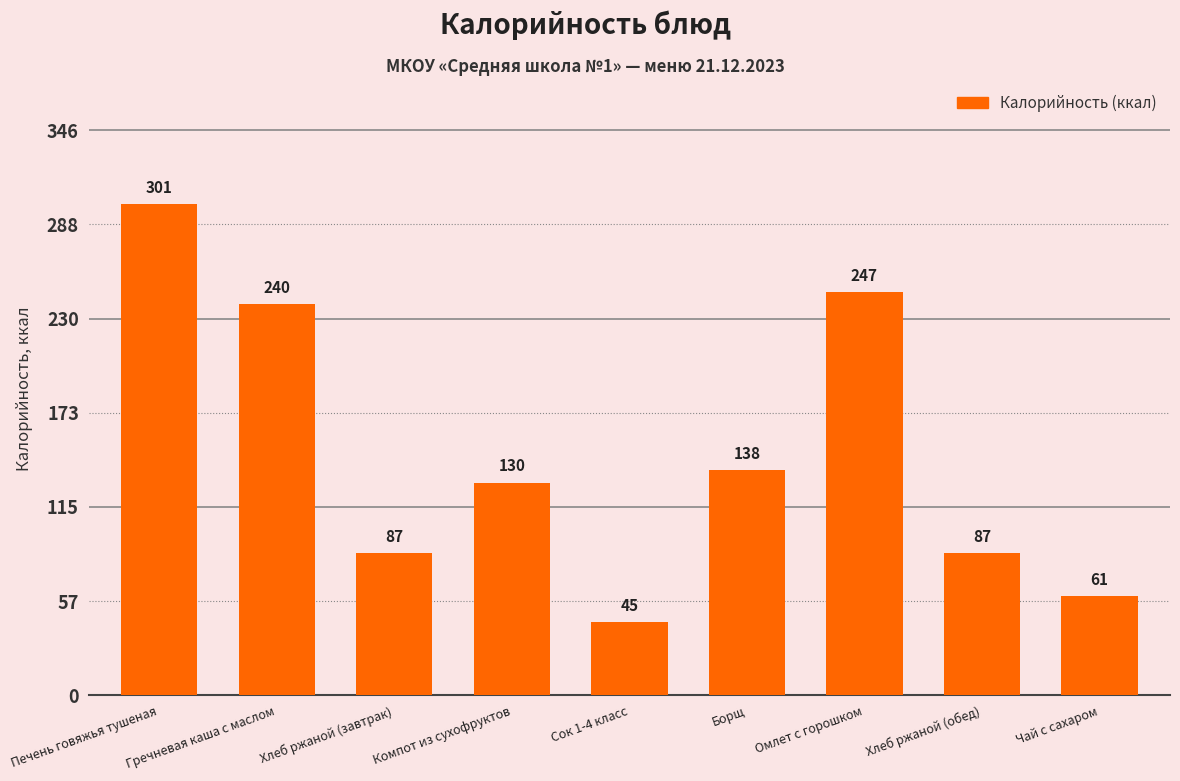

What is the label of the 4th bar from the right?

Борщ